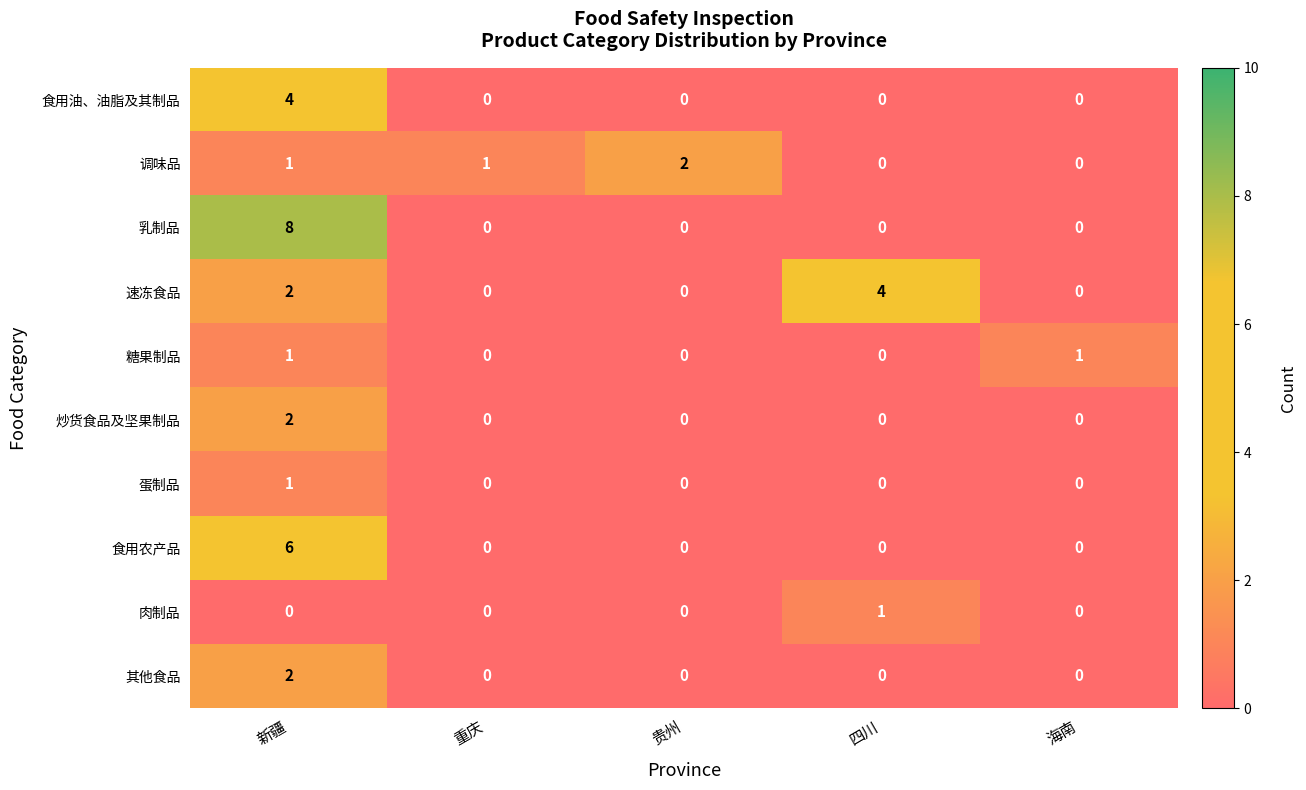

What is the greatest value displayed?

8